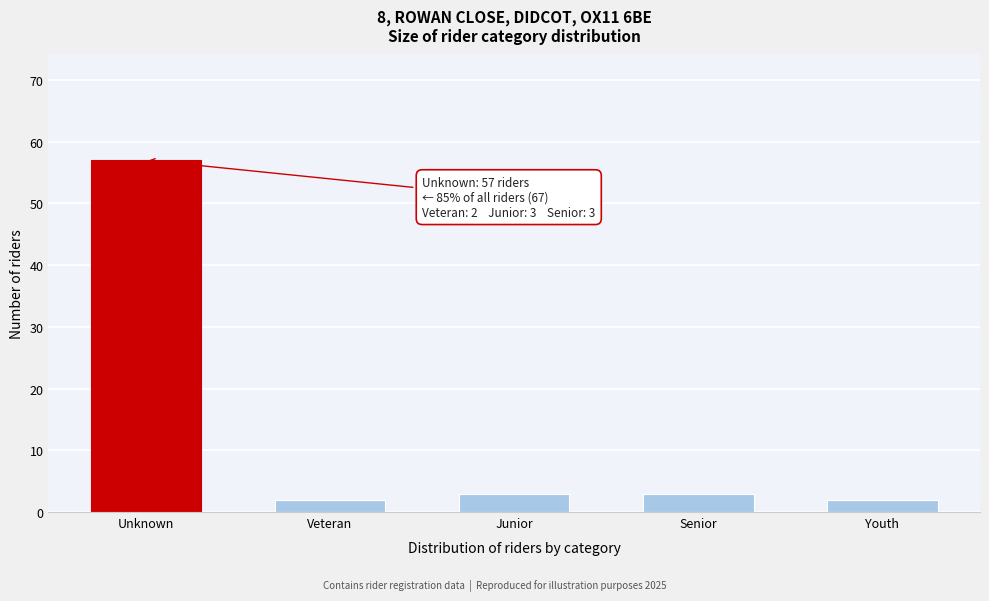

Reading left to right, extract all data points from this chart.

Unknown=57	Veteran=2	Junior=3	Senior=3	Youth=2